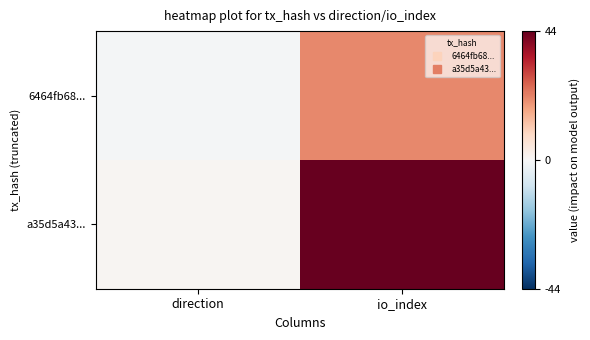

At io_index, list the series in order from smallest to largest.

6464fb68..., a35d5a43...